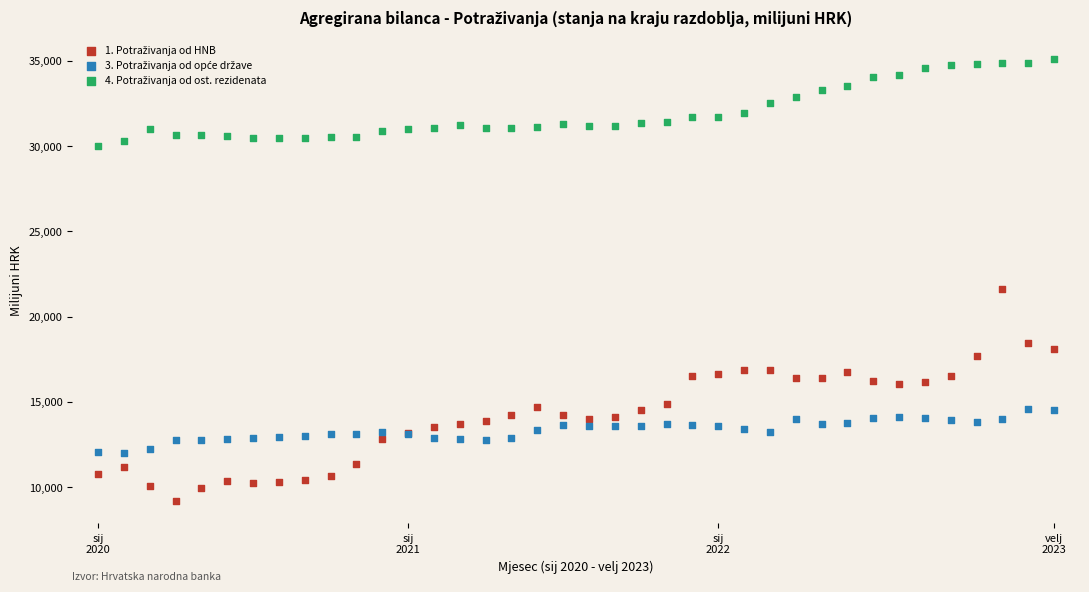

Across all series, what Y value is closest to 22133?

21642.9